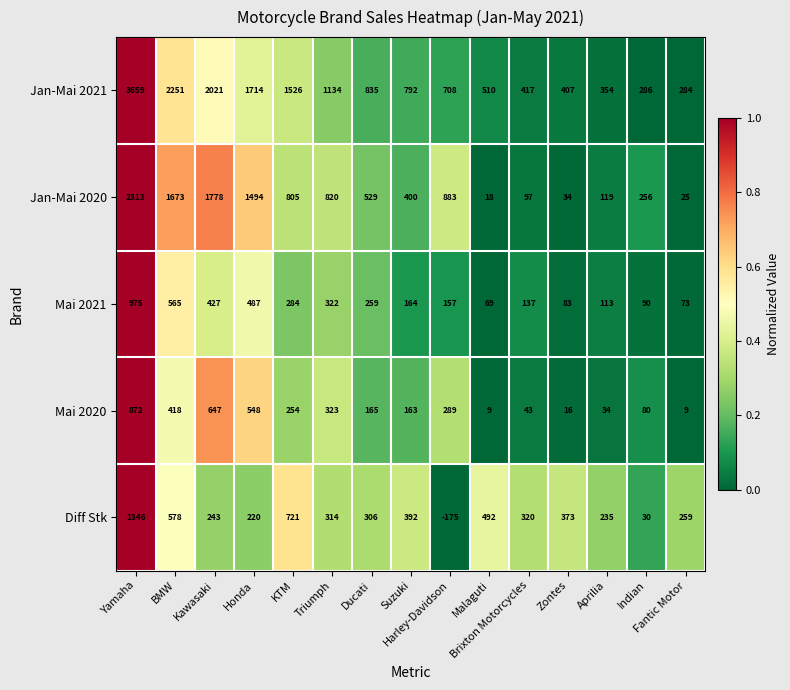

How many series are shown in this chart?

5